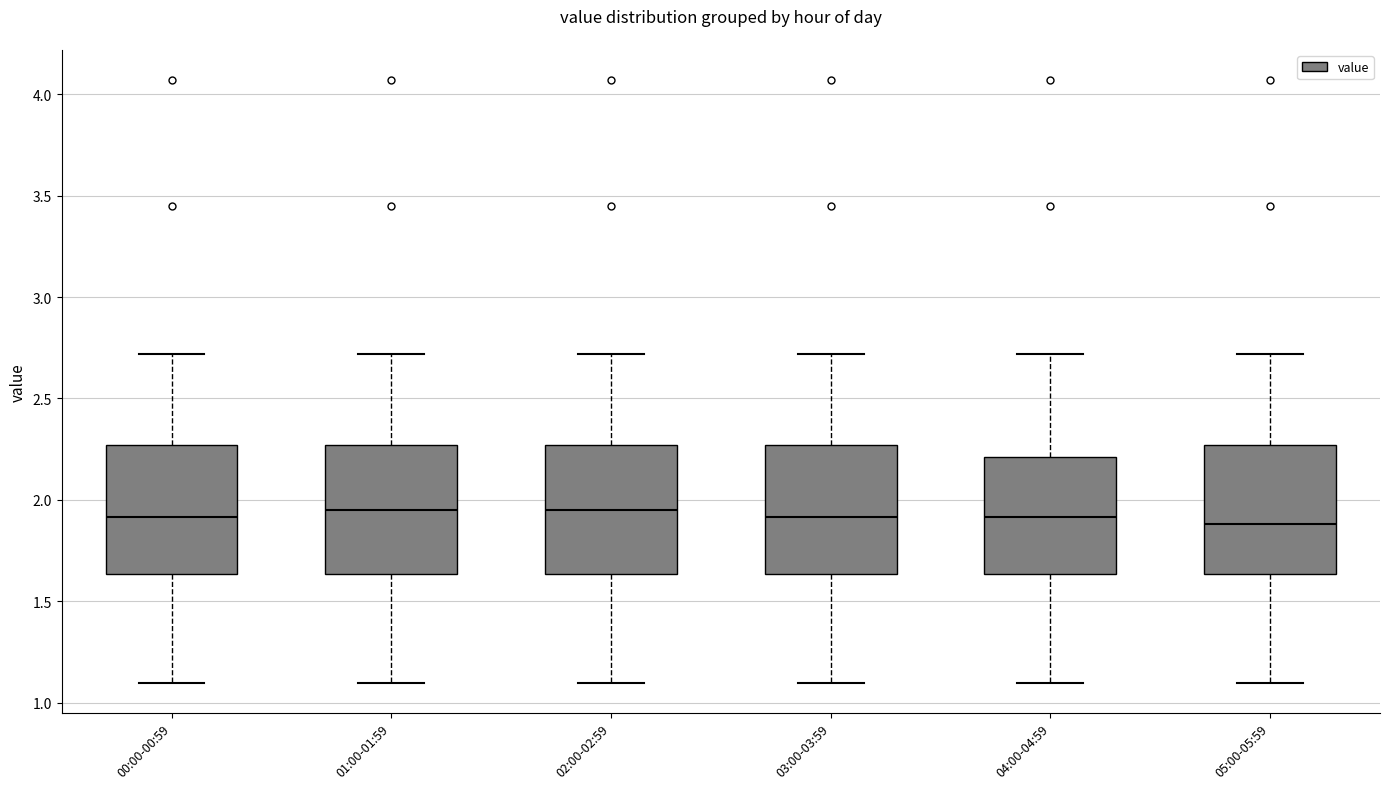

Where is the upper edge of the box for 04:00-04:59 on the y-axis? The values are not printed on the chart, so give them approximately, as read against the axis.

2.20